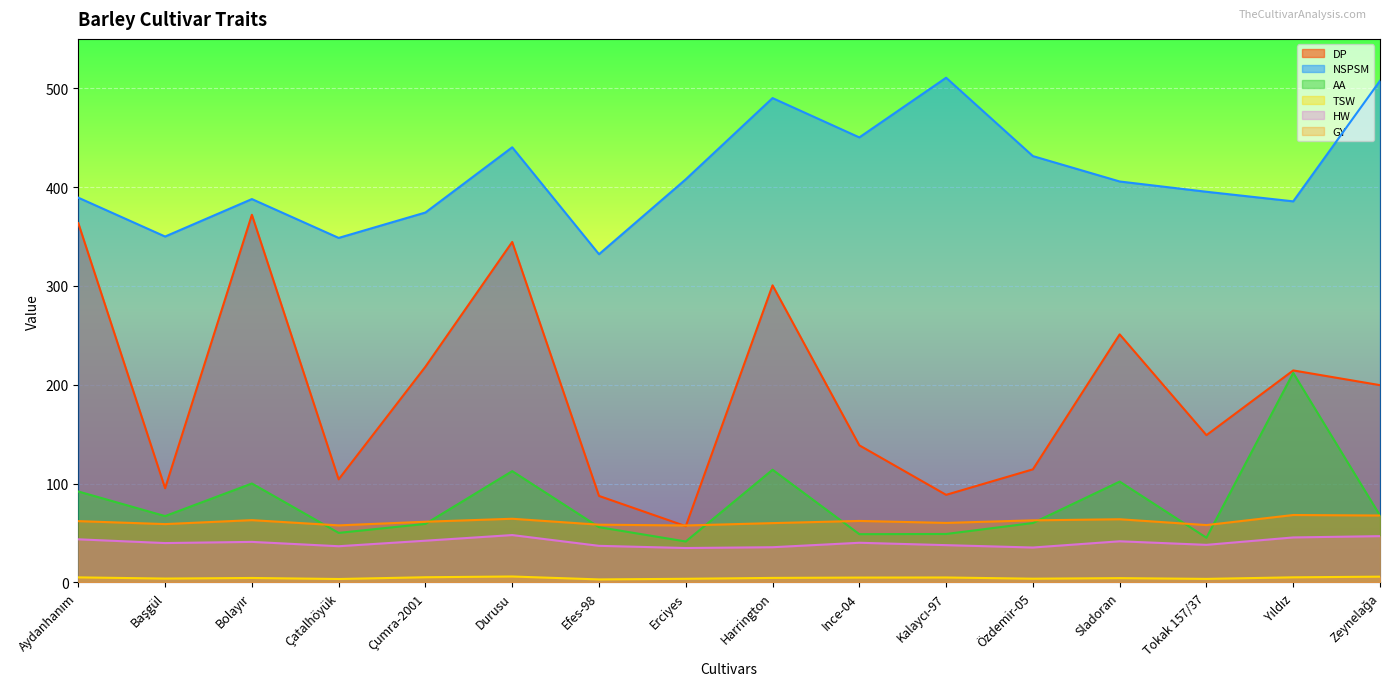

Between Harrington and Ince-04, which series saw the biggest shift?

DP